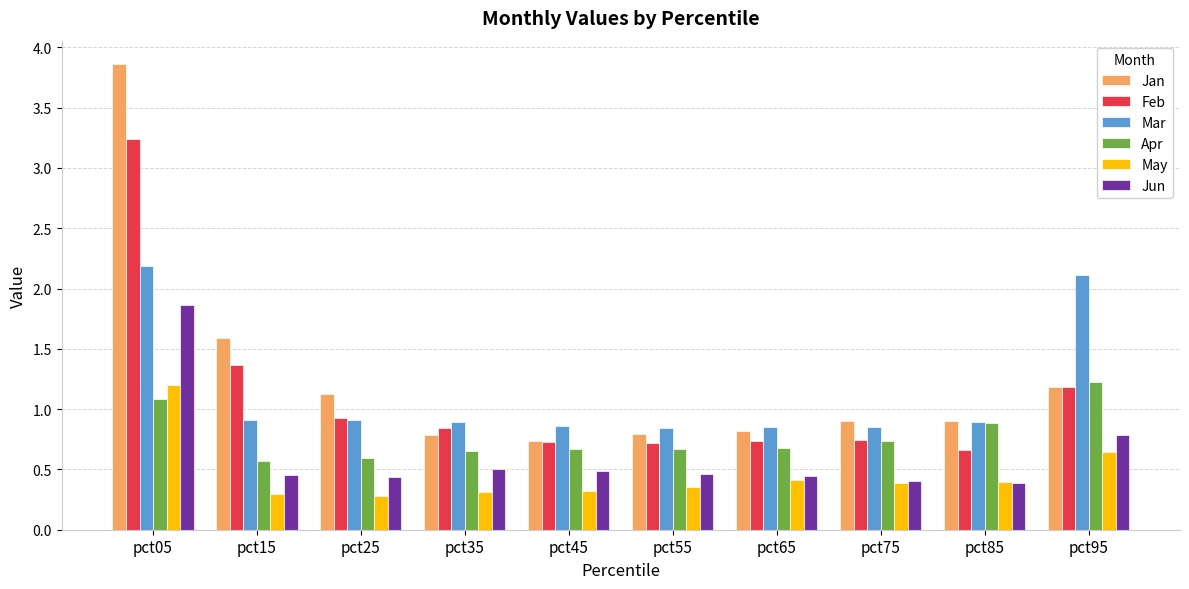

What is the minimum value shown in the chart?

0.3